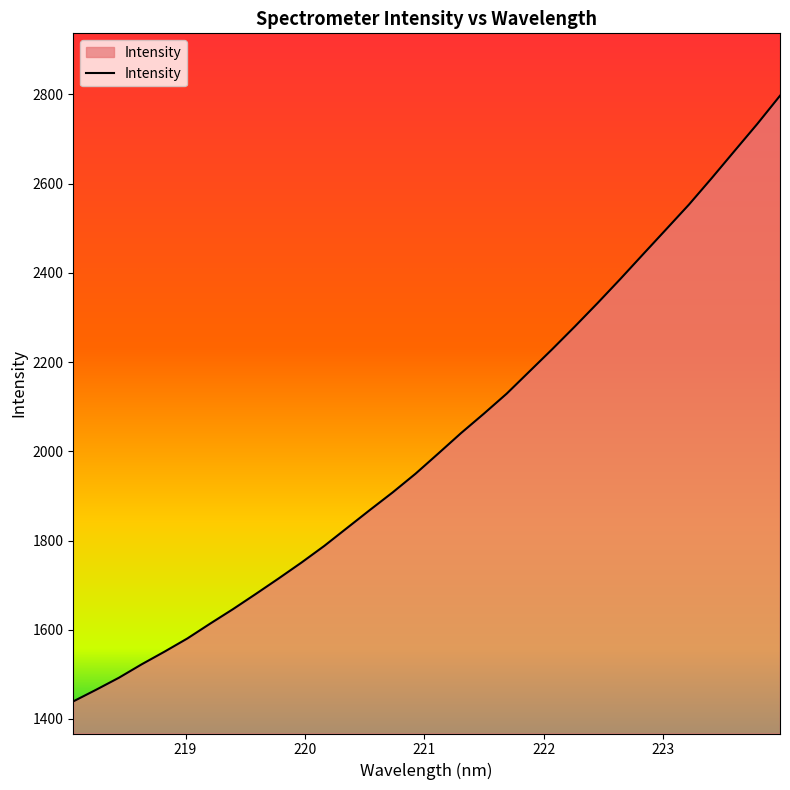

How many series are shown in this chart?

1